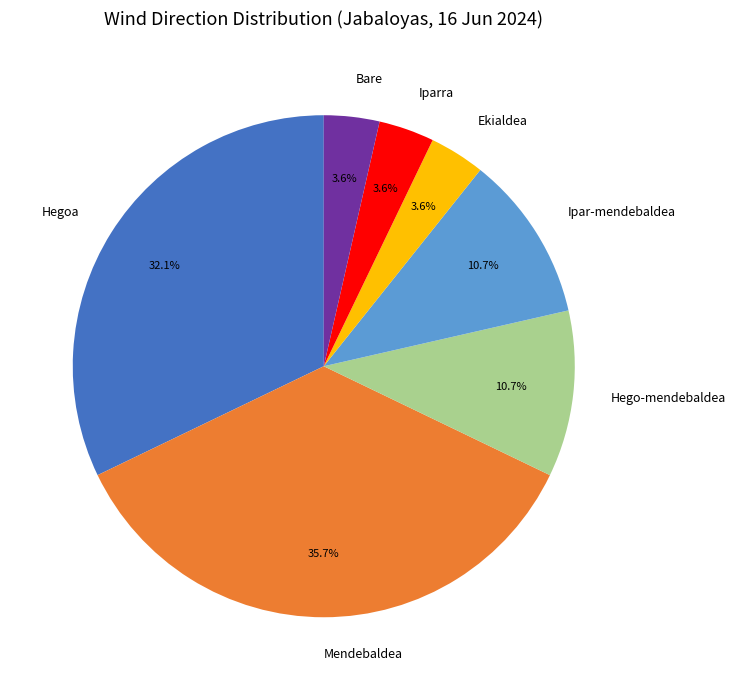

True or false: Hegoa accounts for 26% of the total.

False